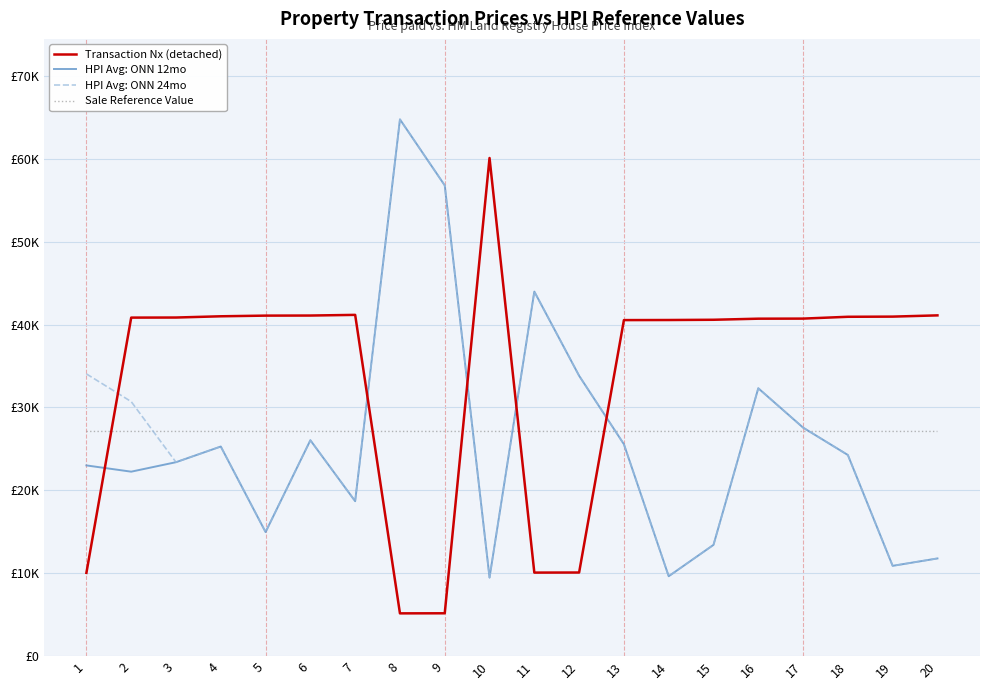

What are all the series names shown in the legend?

Transaction Nx (detached), HPI Avg: ONN 12mo, HPI Avg: ONN 24mo, Sale Reference Value